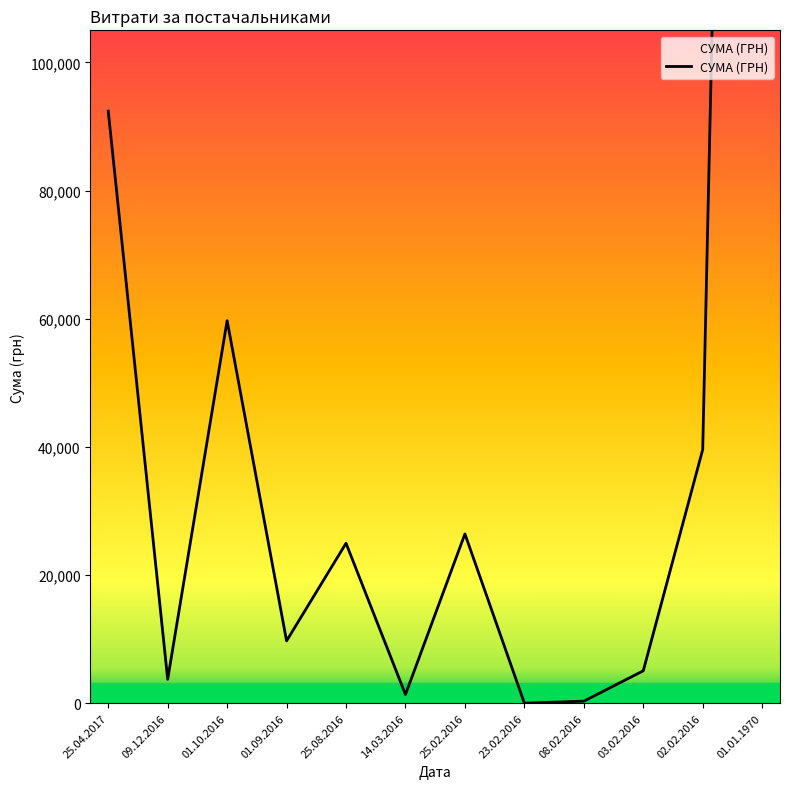

What is the value of the 9th point from the left?

316.5